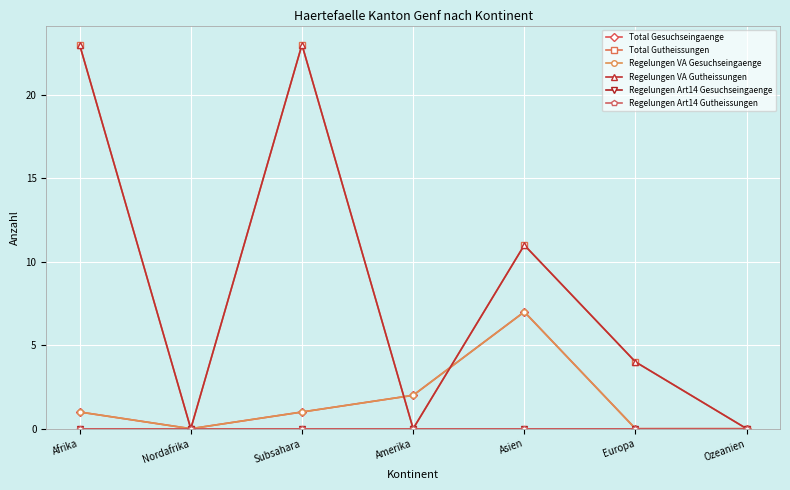

Count the number of data series in this chart.

6